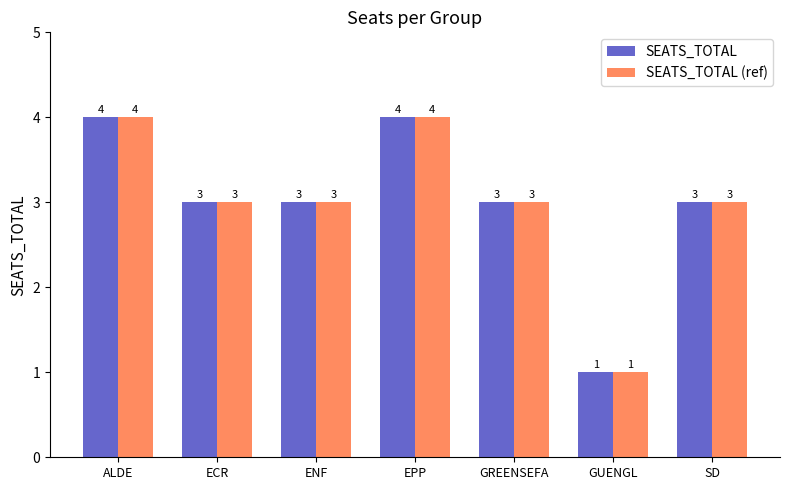

What is the maximum value for SEATS_TOTAL?

4